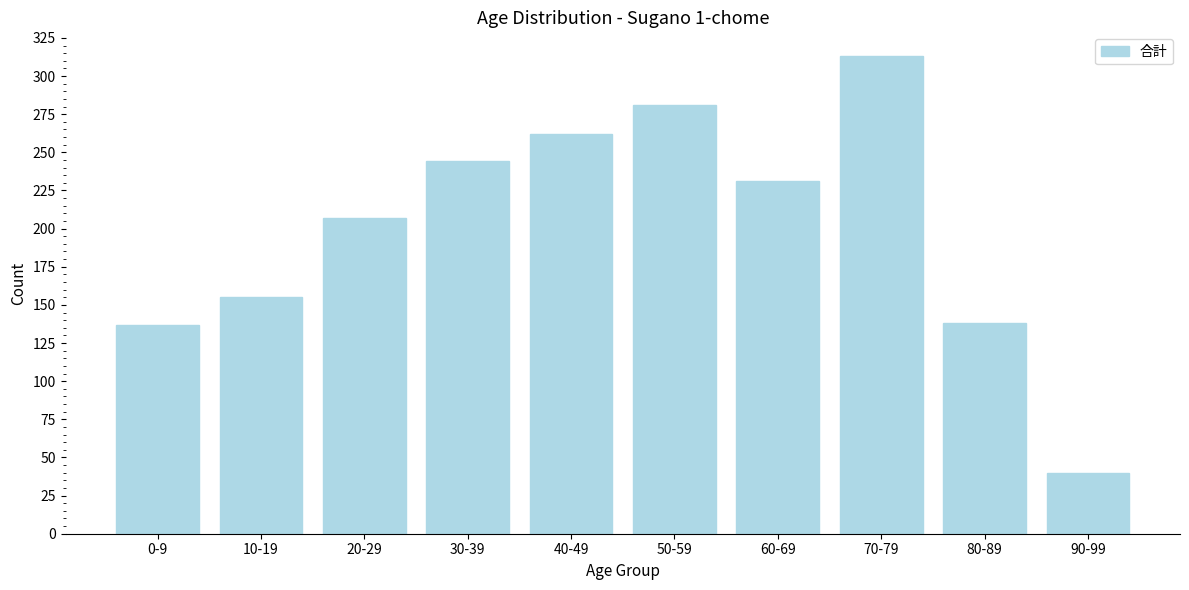

What is the average value?

201